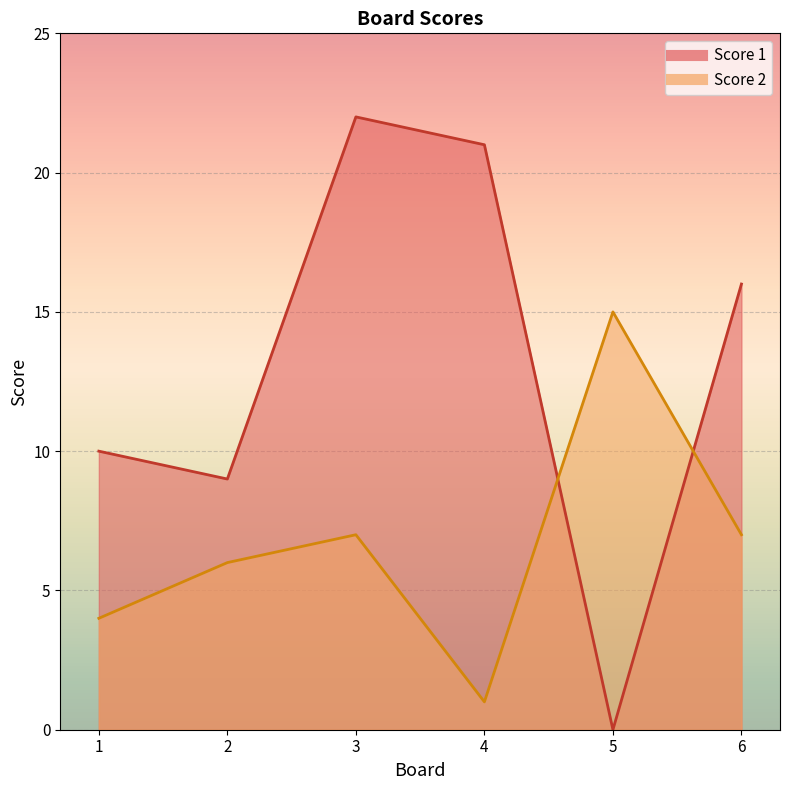

What is the difference between the Score 1 values at 3 and 6?

6